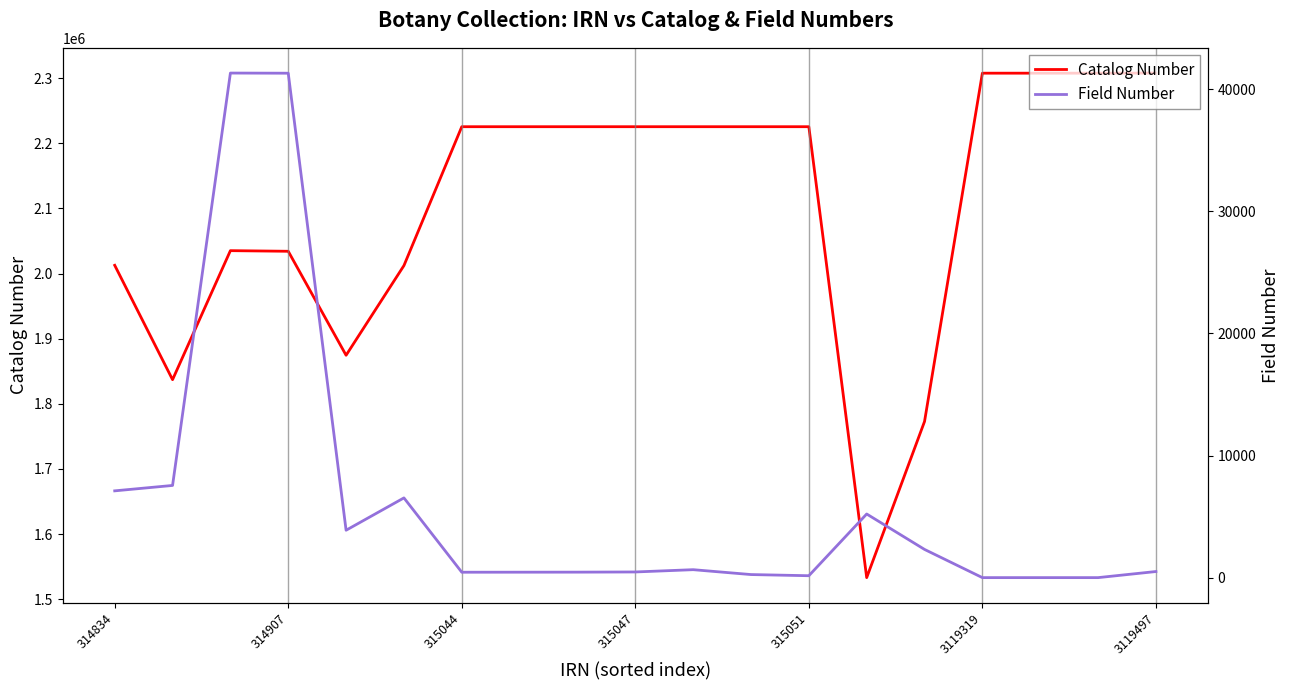

The Catalog Number series shows 986037 at 315051. True or false?

False